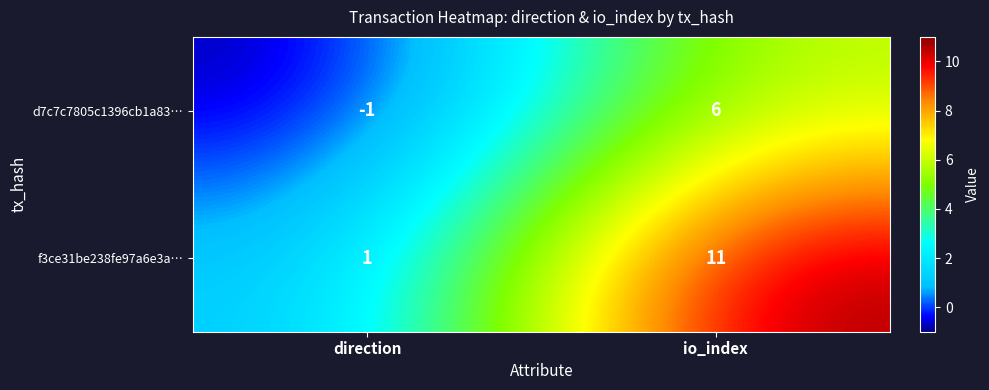

What is the average value of the f3ce31be238fe97a6e3a… series?

6